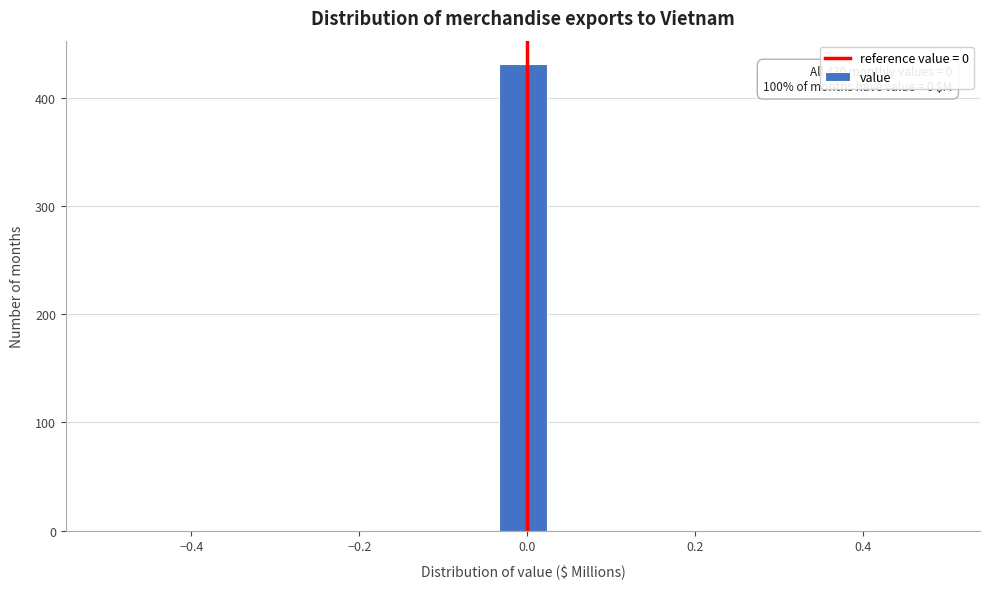

Around what value on the x-axis is the tallest bar? Give the approximate position of its centre, as read against the axis.

0.00